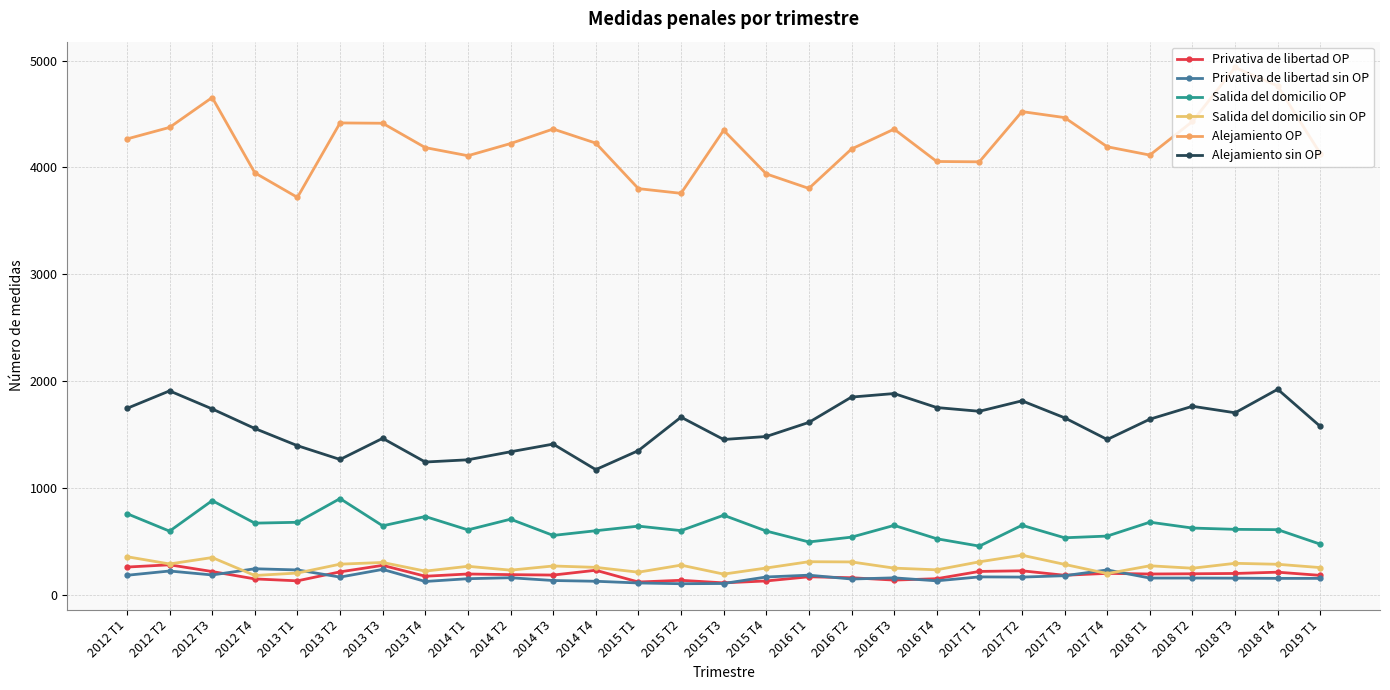

Count the number of categories in the chart.

29